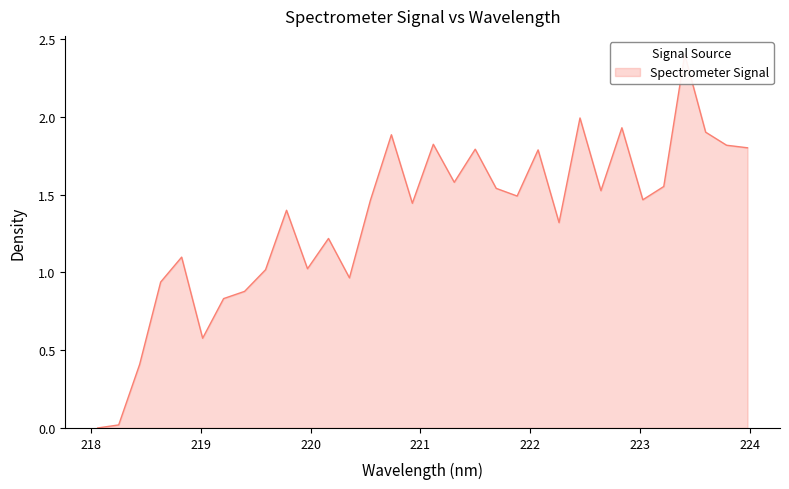

Which has a higher value, 219.9712 or 222.4538?

222.4538